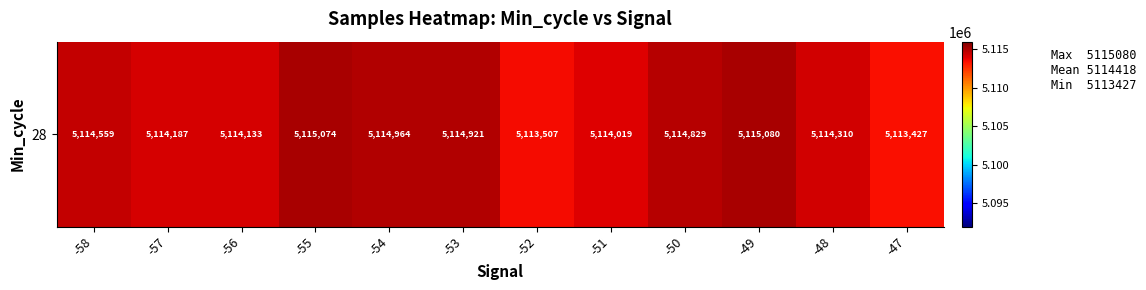

Reading left to right, list all the values displayed in this chart.

5114559	5114187	5114133	5115074	5114964	5114921	5113507	5114019	5114829	5115080	5114310	5113427